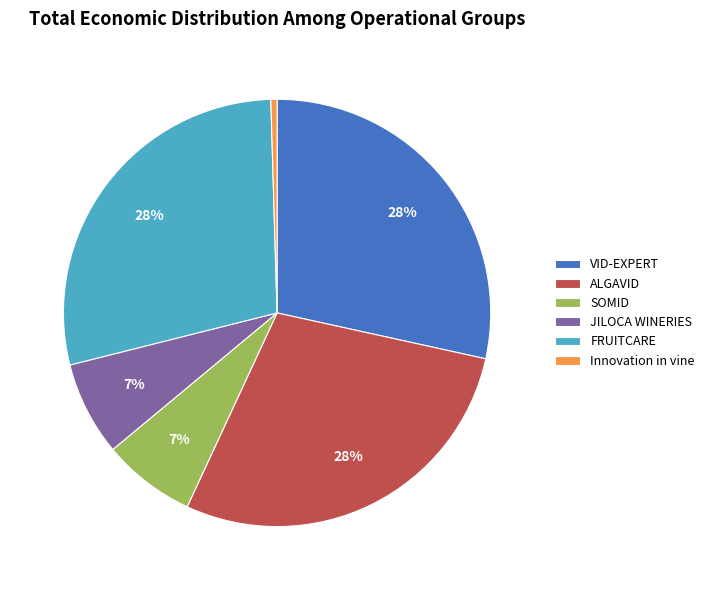

Combined, do SOMID and Innovation in vine account for over 50%?

No